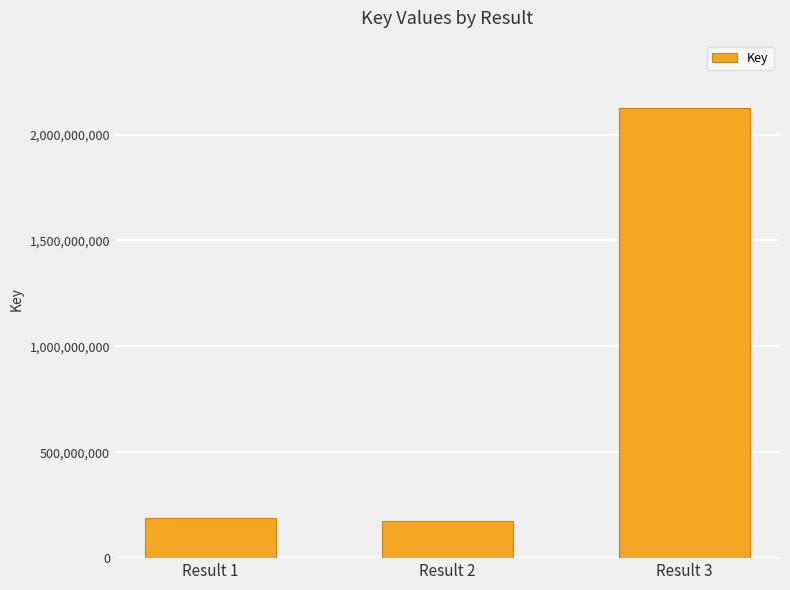

What is the value of the 1st bar from the left?

187943358